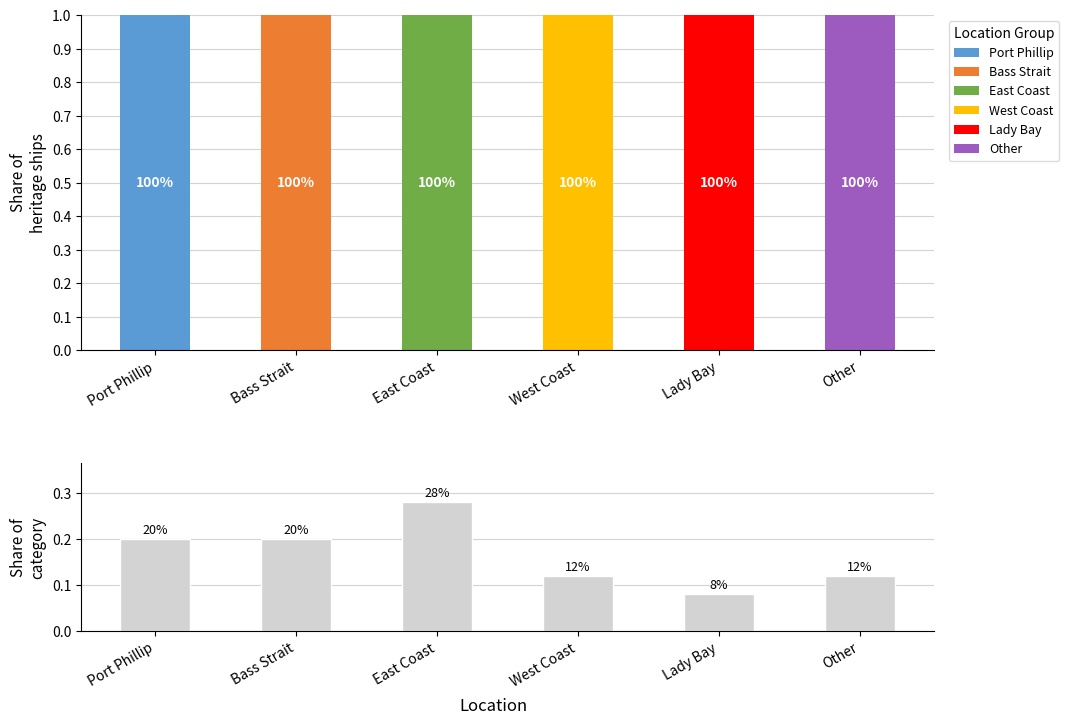

Count the values in the range 0 to 1.

6